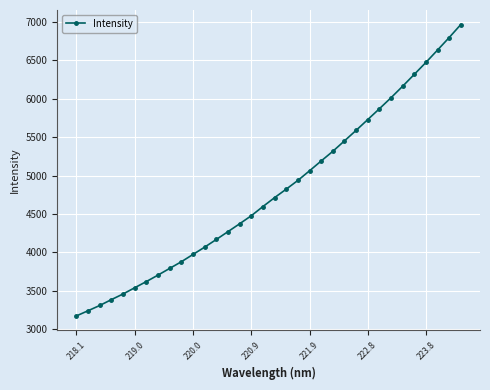

True or false: the data has more than 1 interior local peaks.

False